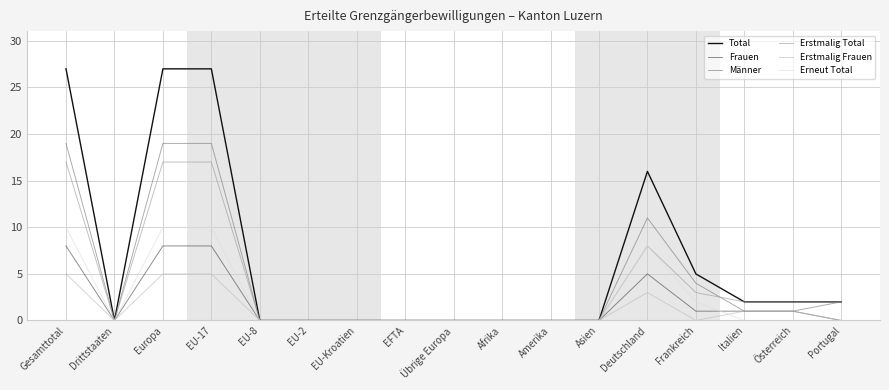

What is the difference between the maximum and second lowest values in the Total series?

27